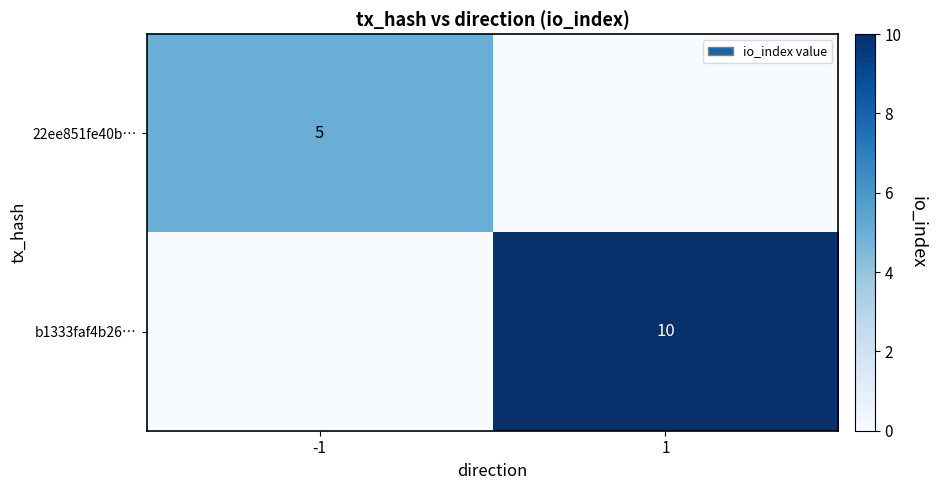

The value of 22ee851fe40b… at -1 is 8. True or false?

False